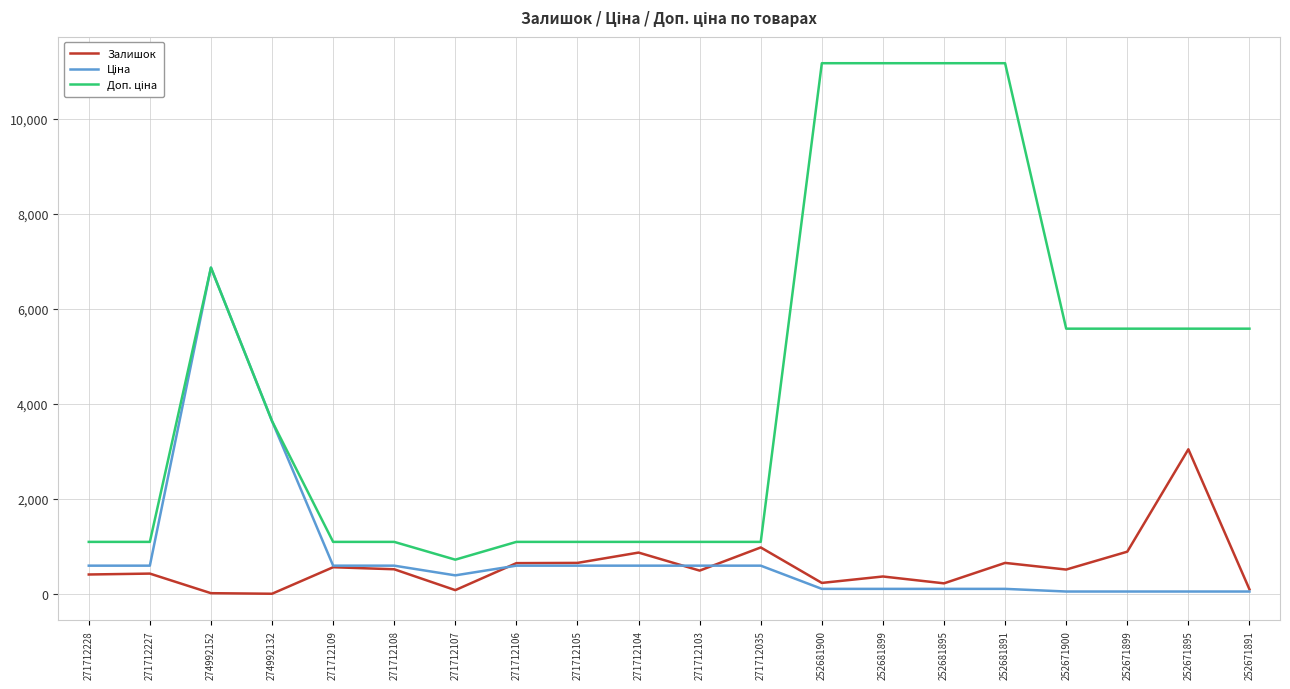

What is the total value across all series at 271712228?

2113.9